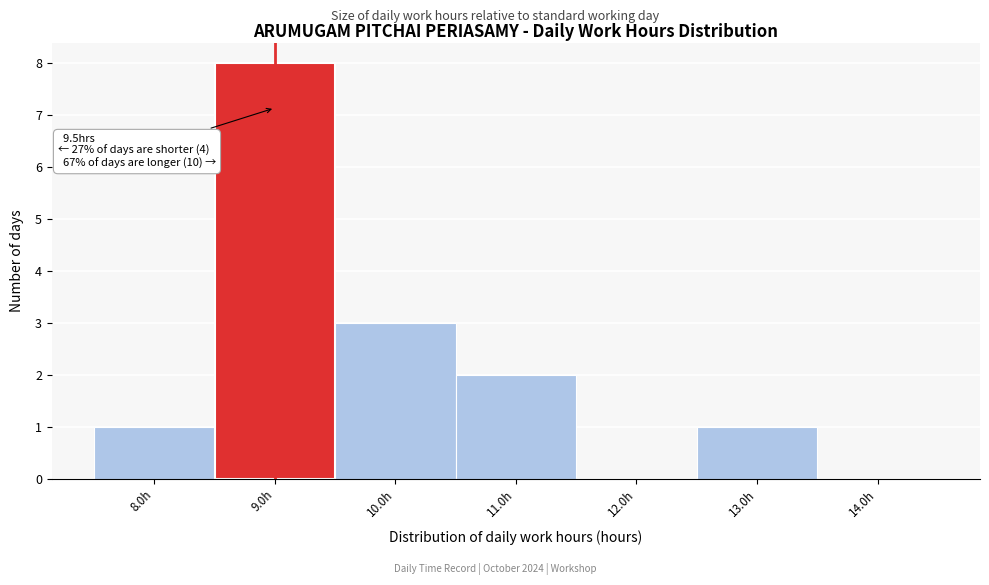

Reading left to right, transcribe all the data shown in this chart.

8.0h=1	9.0h=8	10.0h=3	11.0h=2	12.0h=0	13.0h=1	14.0h=0